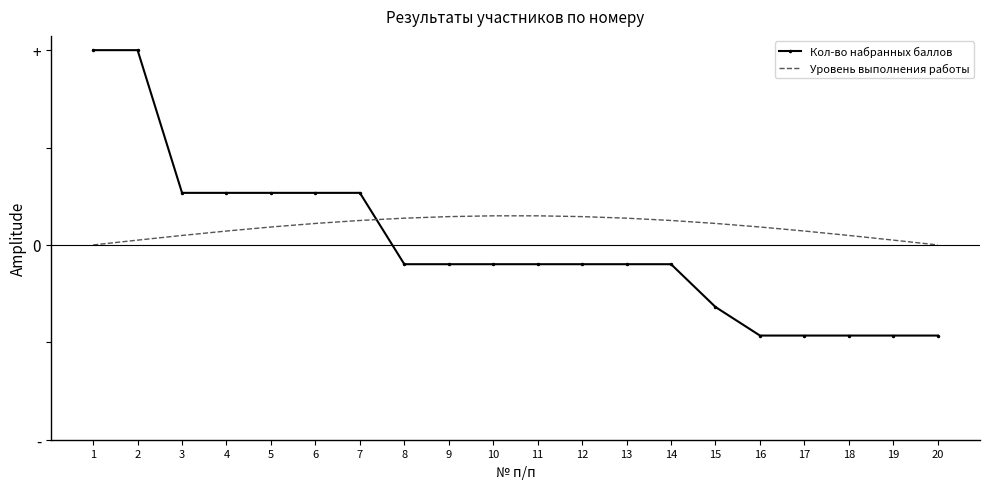

Is it true that Уровень выполнения работы equals 0.1 at 18?

True